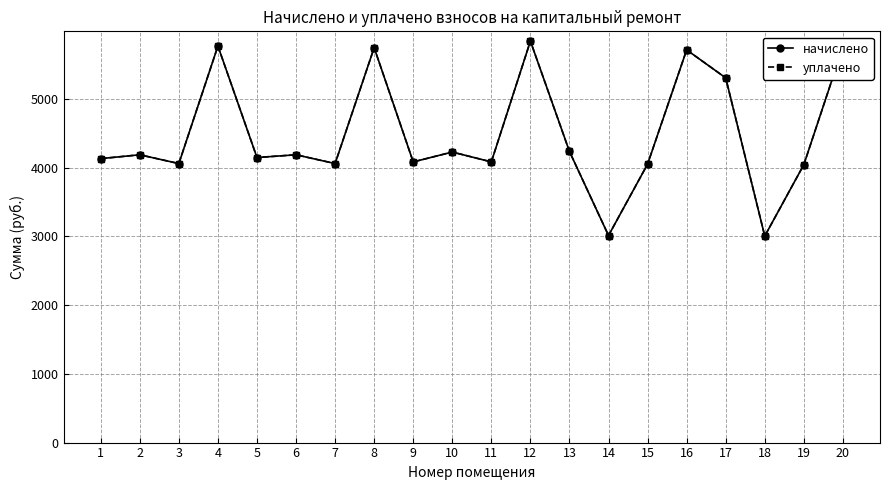

How many interior local peaks does the уплачено series have?

7